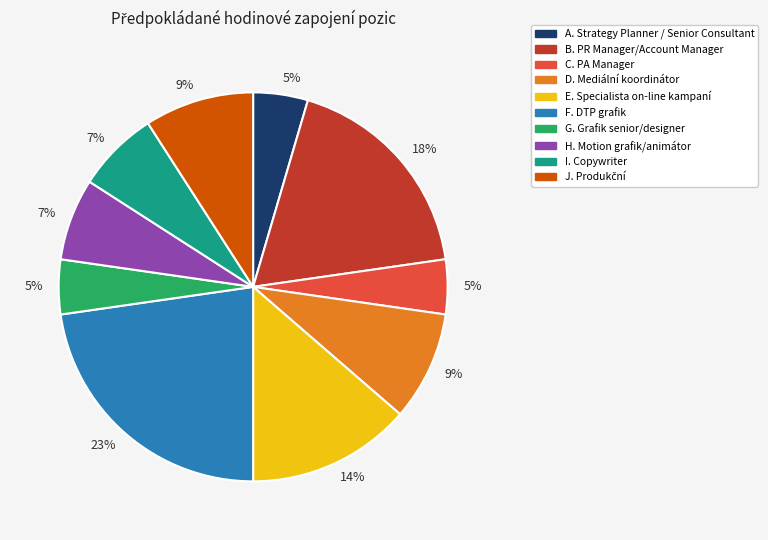

How many slices are in this pie chart?

10